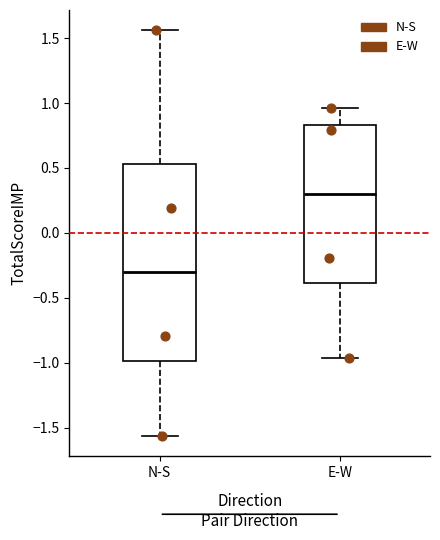

Reading left to right, transcribe this box plot: for each box, give where its median line is, the range the box spans, and where its two whiskers end, as read against the y-axis. The values are not printed on the chart, so give them approximately, as read against the axis.

N-S: median -0.30, box -1.00 to 0.55, whiskers -1.55 to 1.55
E-W: median 0.30, box -0.40 to 0.85, whiskers -0.95 to 0.95